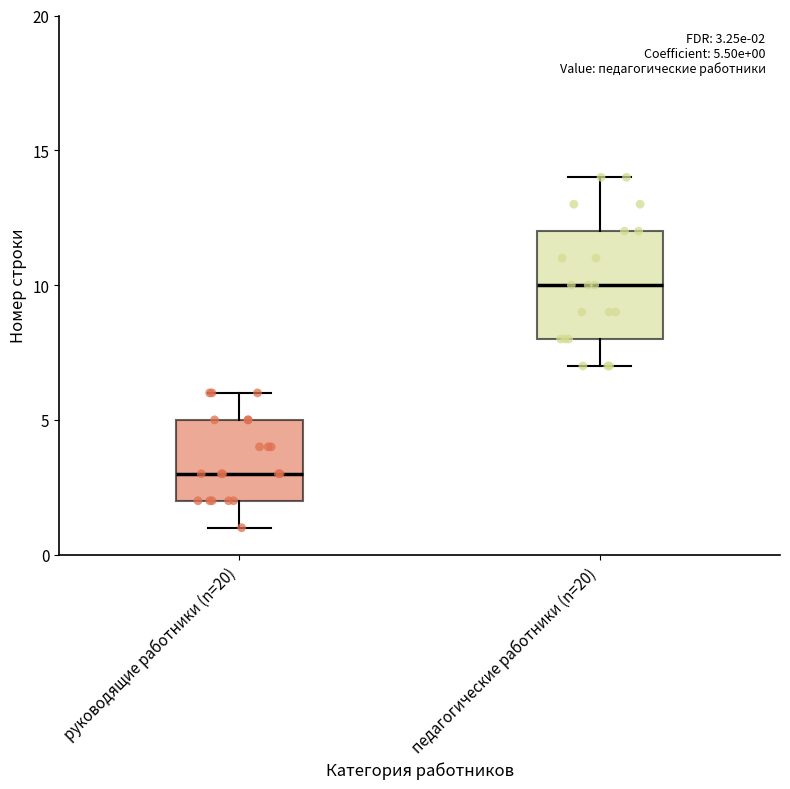

Which box's median line is the highest?

педагогические работники (n=20)